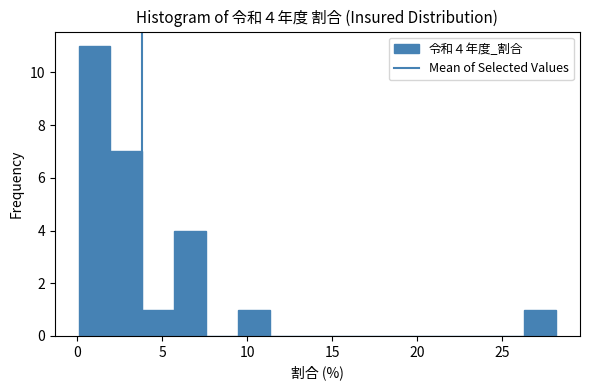

Around what value on the x-axis is the tallest bar? Give the approximate position of its centre, as read against the axis.

1.0